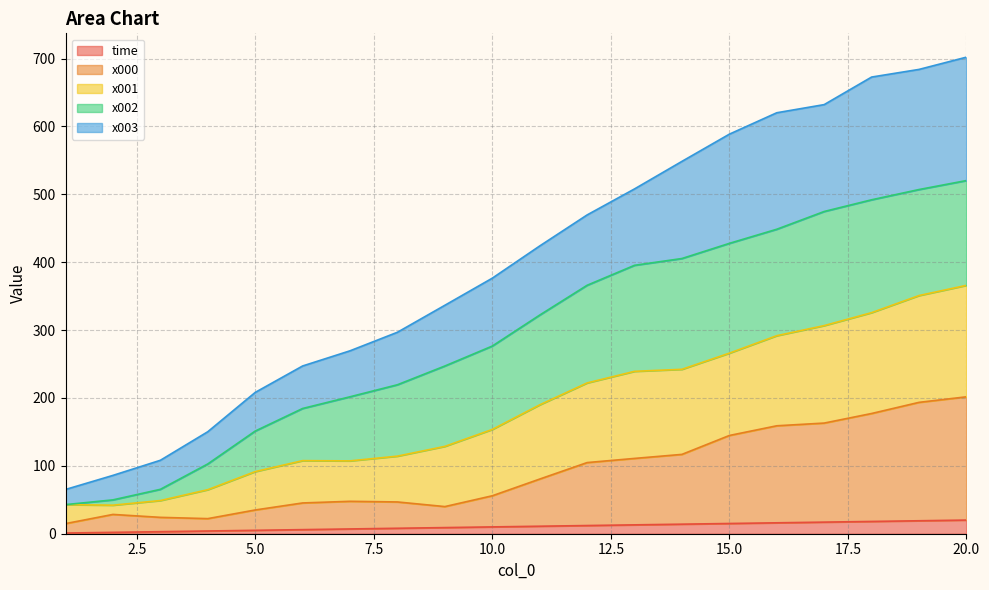

What is the total value across all series at 20.0?

702.1